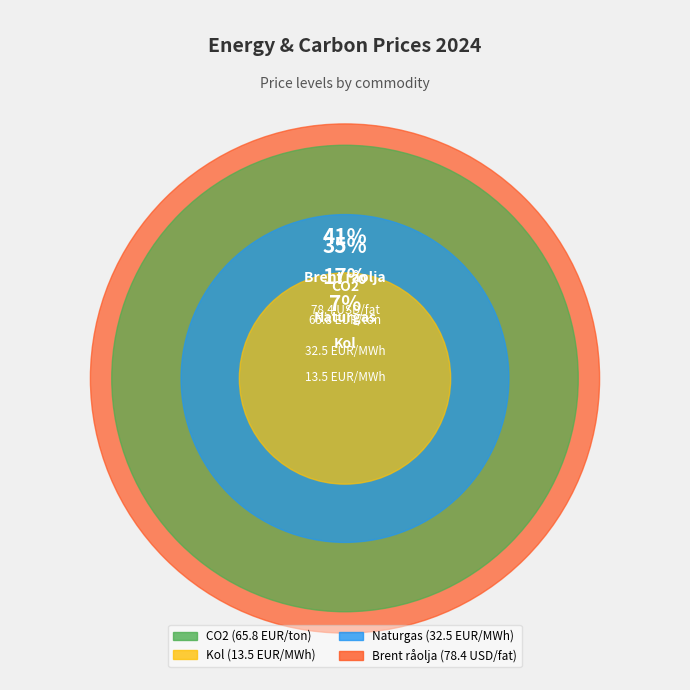

How many segments does this pie chart have?

4